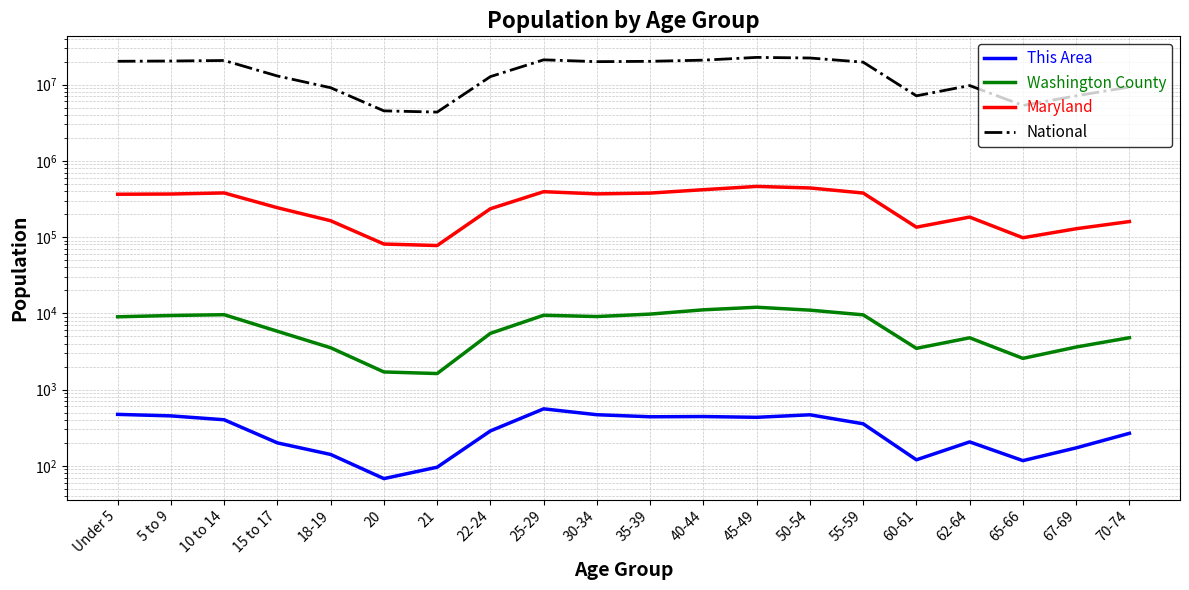

What is the difference between the maximum and minimum values in the National series?

18354297